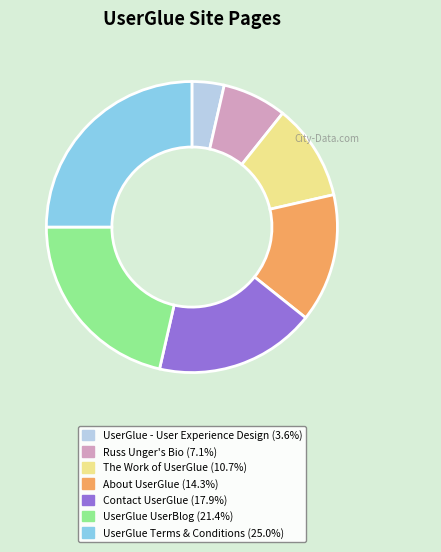

Is the sum of About UserGlue and Contact UserGlue greater than half?

No